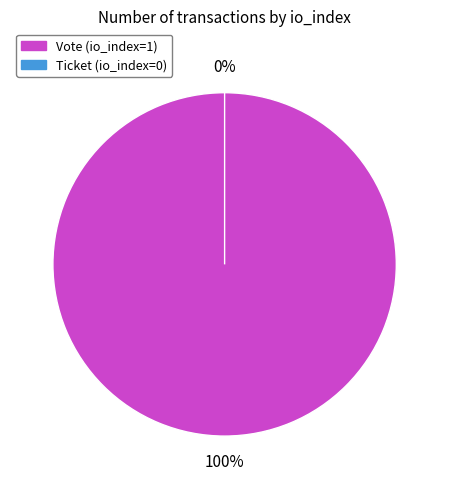

Is the sum of Vote (io_index=1) and Ticket (io_index=0) greater than half?

Yes